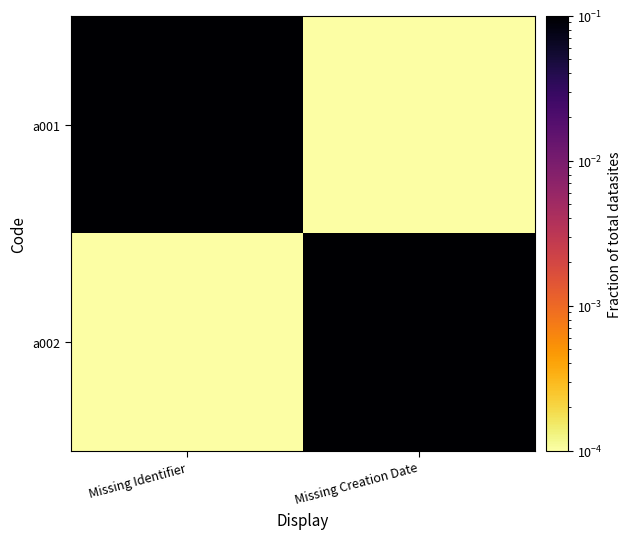

Which series has the largest range (max minus min)?

a001